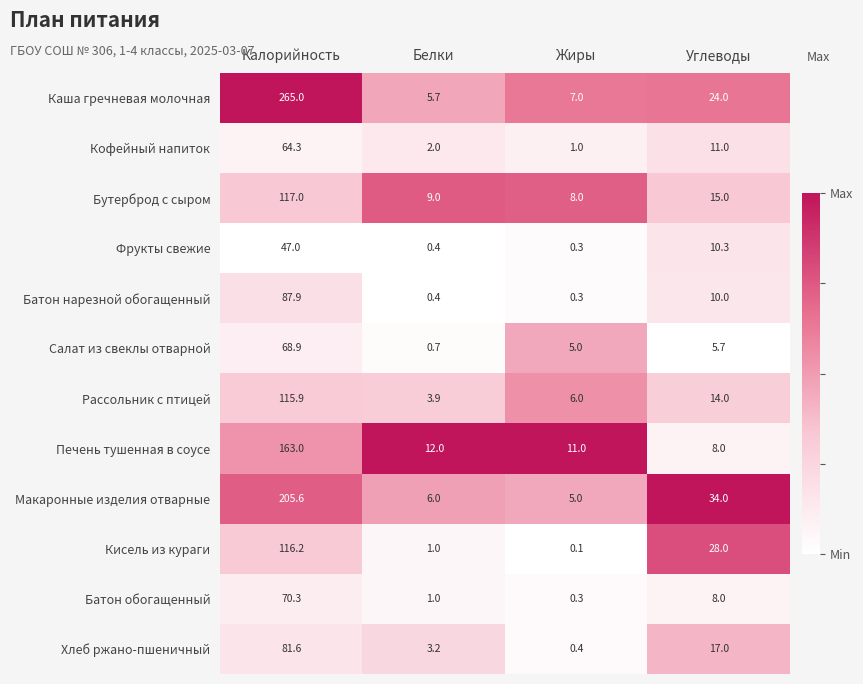

What is the approximate value of Макаронные изделия отварные at Калорийность?

205.6